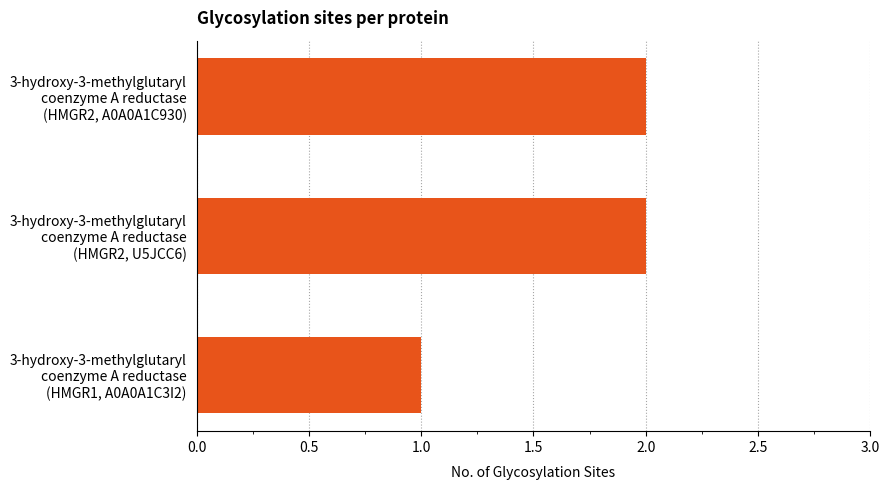

Does the chart contain stacked bars?

No